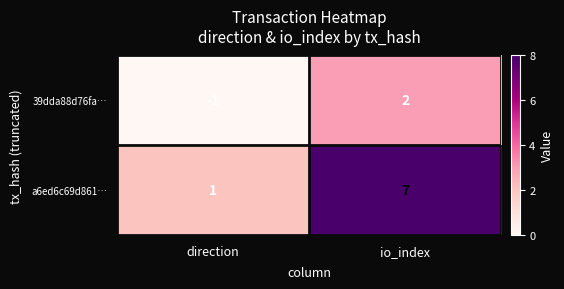

Rank the series at io_index from lowest to highest value.

39dda88d76fa…, a6ed6c69d861…